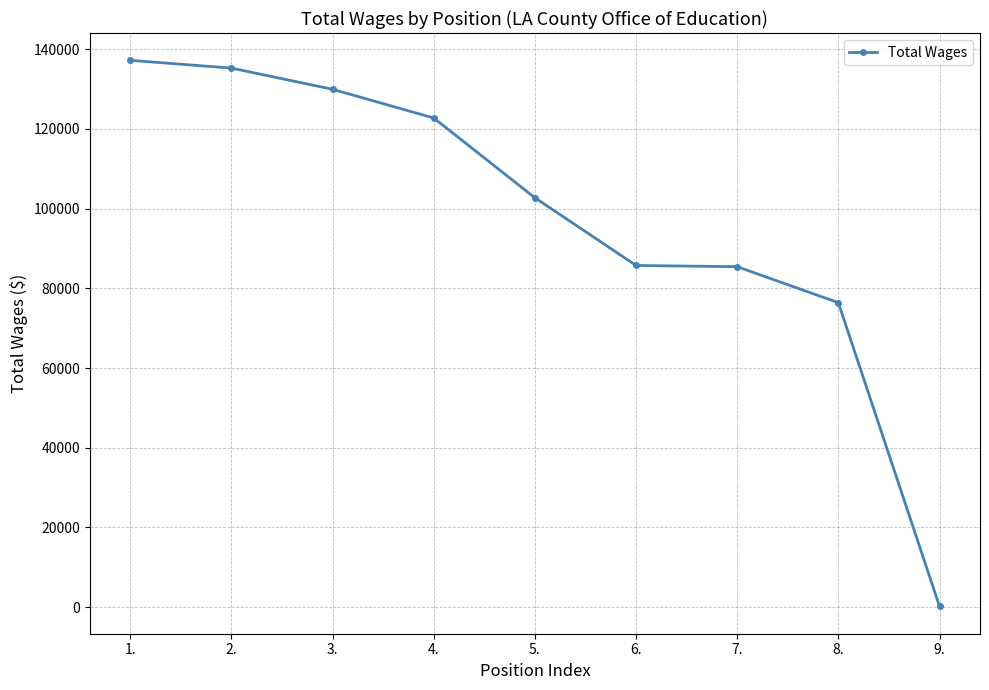

What is the average value?

97309